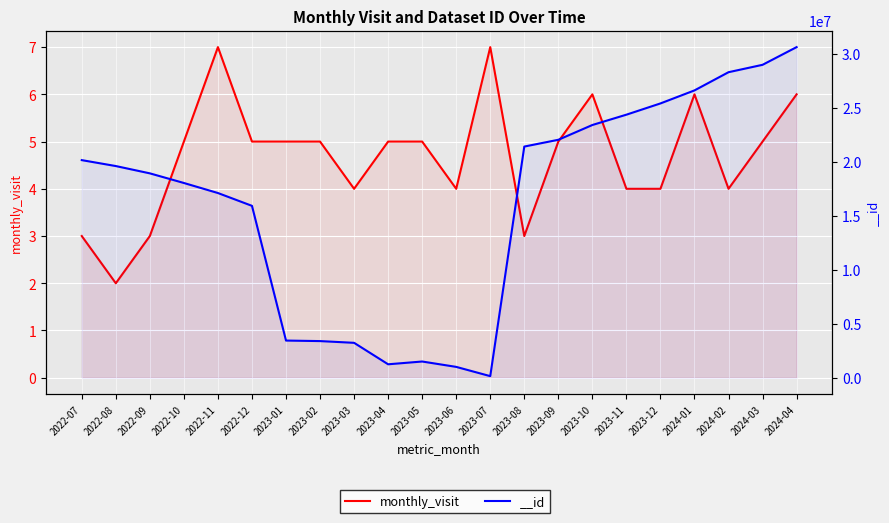

What is the difference between the maximum and second lowest values?

4